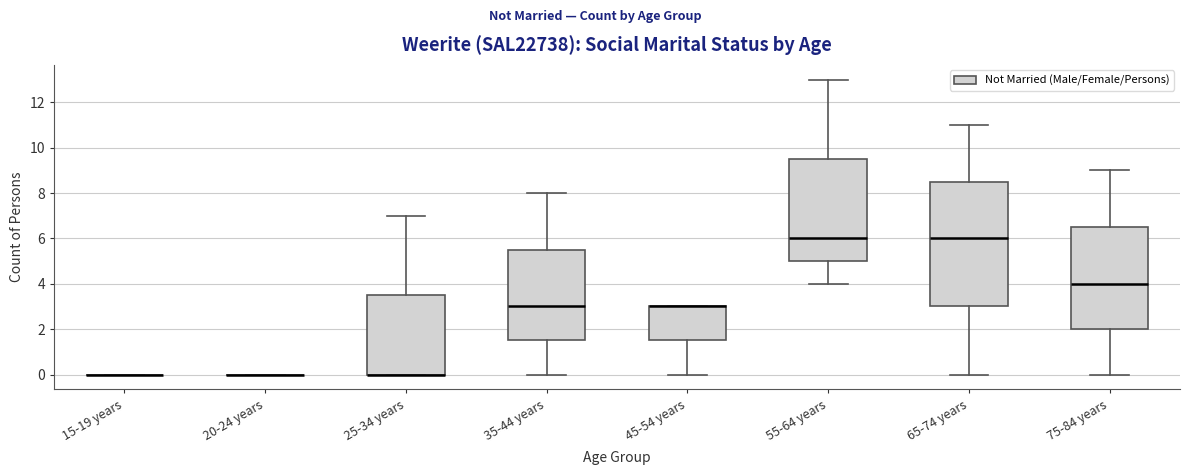

Reading left to right, read every box against the y-axis: the position of its median line, the range the box covers, and the ends of its whiskers. The values are not printed on the chart, so give them approximately, as read against the axis.

15-19 years: box collapsed to a line at 0.0, whiskers 0.0 to 0.0
20-24 years: box collapsed to a line at 0.0, whiskers 0.0 to 0.0
25-34 years: median 0.0 (drawn on the box's lower edge), box 0.0 to 3.6, whiskers 0.0 to 7.0
35-44 years: median 3.0, box 1.6 to 5.6, whiskers 0.0 to 8.0
45-54 years: median 3.0 (drawn on the box's upper edge), box 1.6 to 3.0, whiskers 0.0 to 3.0
55-64 years: median 6.0, box 5.0 to 9.6, whiskers 4.0 to 13.0
65-74 years: median 6.0, box 3.0 to 8.6, whiskers 0.0 to 11.0
75-84 years: median 4.0, box 2.0 to 6.6, whiskers 0.0 to 9.0